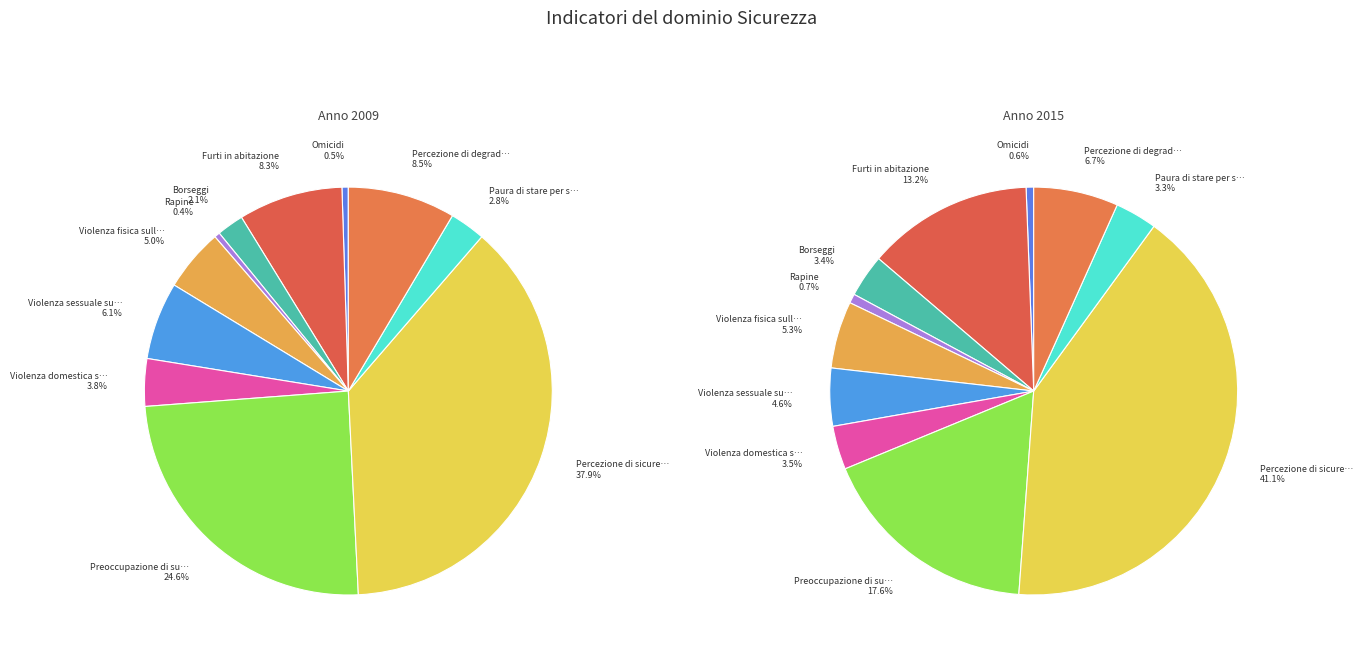

Rank the series by their maximum value, from highest to lowest.

values_2015, values_2009